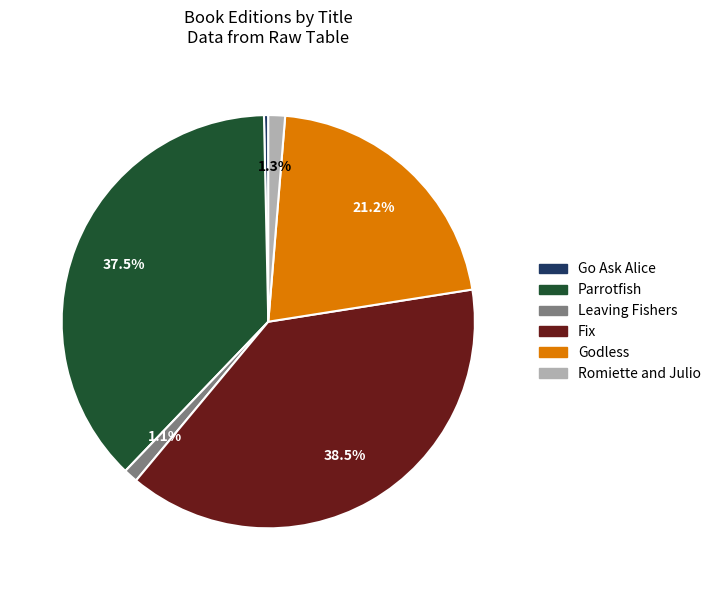

True or false: Parrotfish accounts for 25% of the total.

False